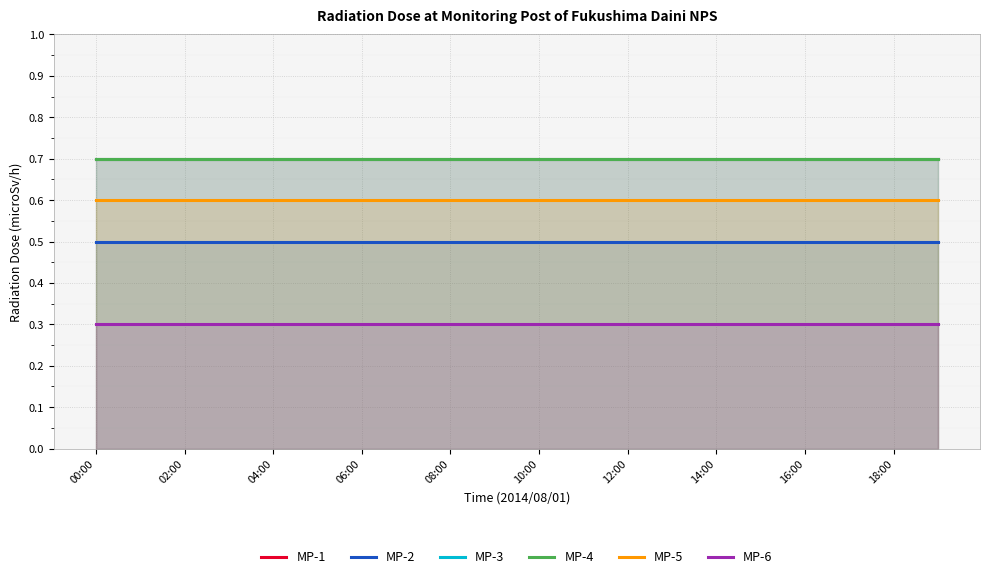

Count the number of data series in this chart.

6